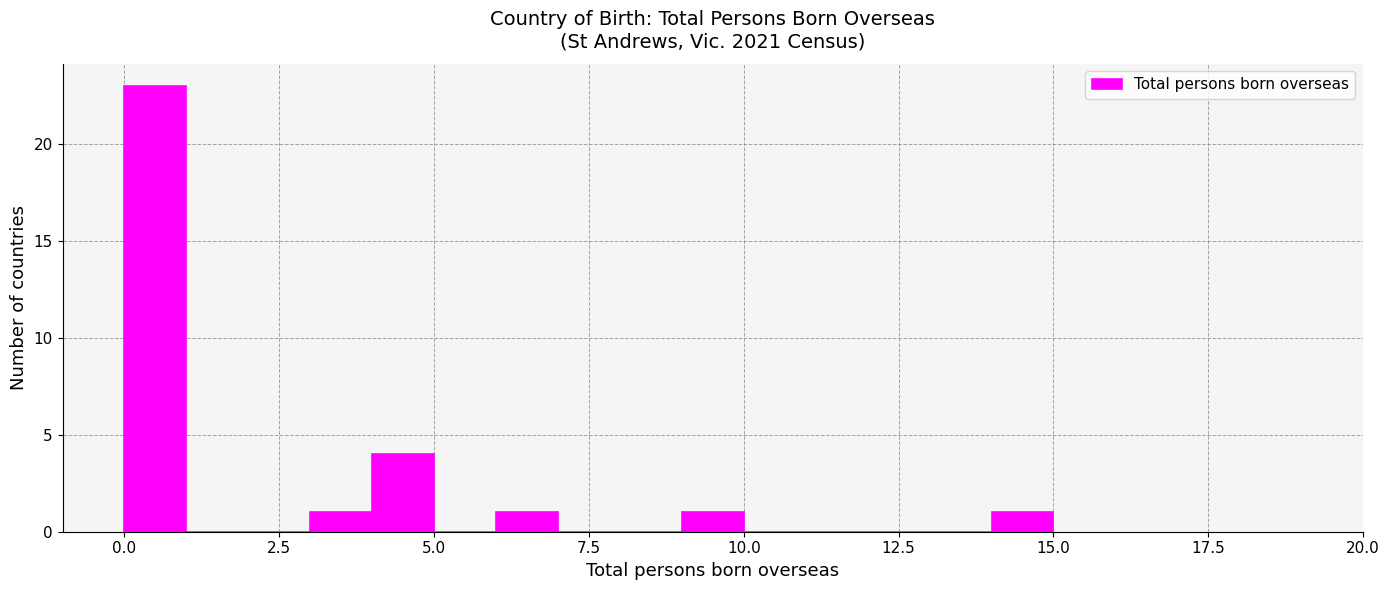

Around what value on the x-axis is the tallest bar? Give the approximate position of its centre, as read against the axis.

0.5